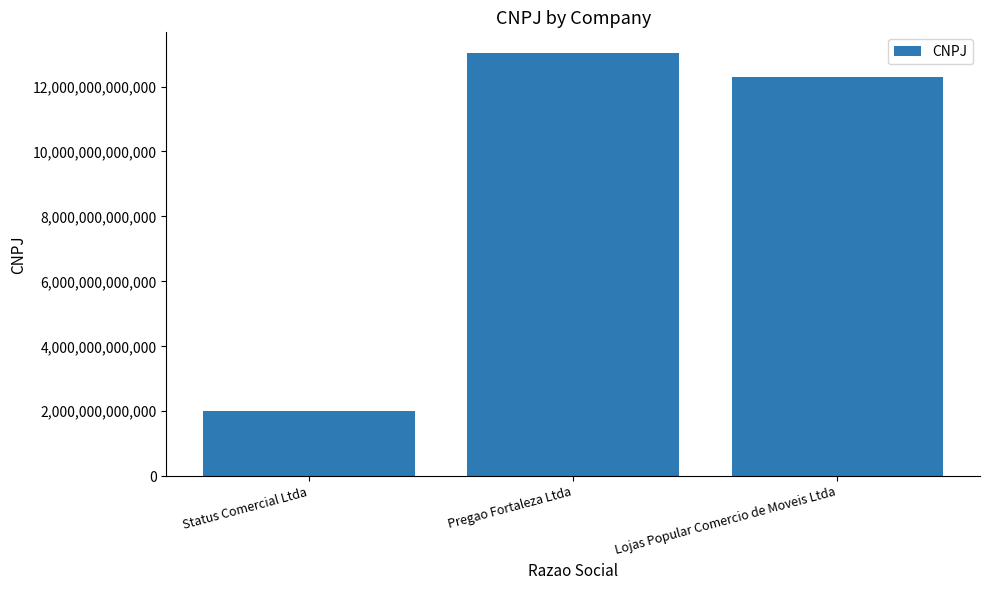

Does the chart contain stacked bars?

No